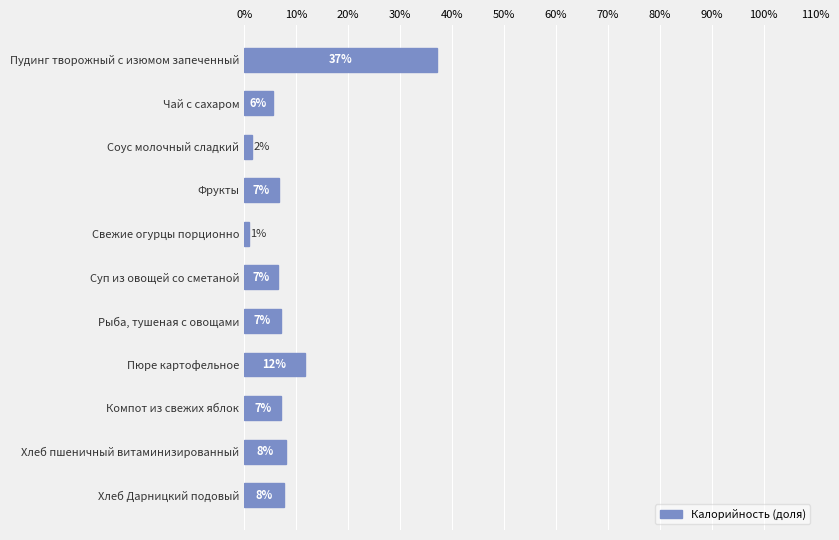

Are the bars horizontal?

Yes